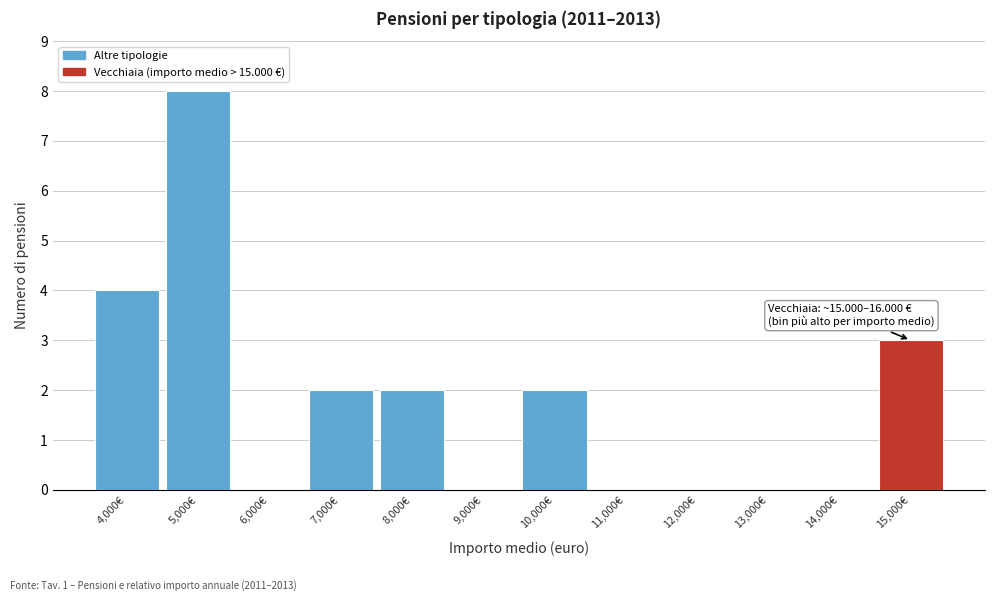

Reading left to right, list all the values displayed in this chart.

4,000€=4	5,000€=8	6,000€=0	7,000€=2	8,000€=2	9,000€=0	10,000€=2	11,000€=0	12,000€=0	13,000€=0	14,000€=0	15,000€=3